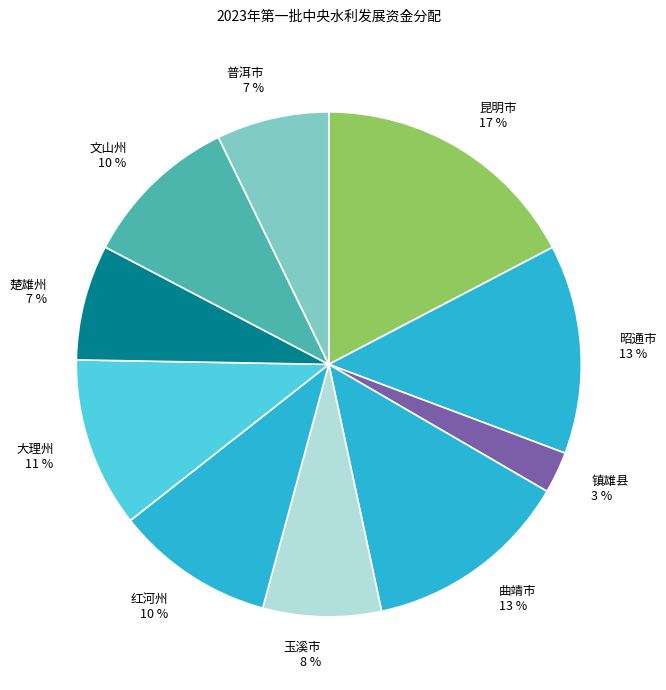

Combined, do 红河州 and 文山州 account for over 50%?

No